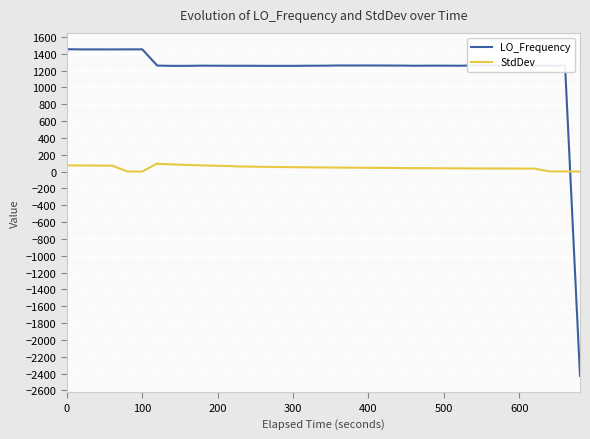

What is the minimum value for LO_Frequency?

-2426.0